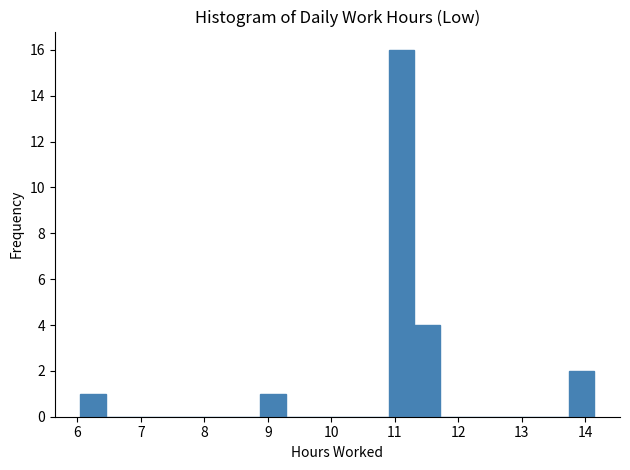

Reading left to right, transcribe this chart: for each bar, give the range it covers on the x-axis and its height. Neither the bar edges nor the heights are printed on the chart, so give them approximately, as read against the axes.

6.1 to 6.5: 1
6.5 to 6.9: 0
6.9 to 7.3: 0
7.3 to 7.7: 0
7.7 to 8.1: 0
8.1 to 8.5: 0
8.5 to 8.9: 0
8.9 to 9.3: 1
9.3 to 9.7: 0
9.7 to 10.1: 0
10.1 to 10.5: 0
10.5 to 10.9: 0
10.9 to 11.3: 16
11.3 to 11.7: 4
11.7 to 12.1: 0
12.1 to 12.5: 0
12.5 to 12.9: 0
12.9 to 13.3: 0
13.3 to 13.7: 0
13.7 to 14.1: 2